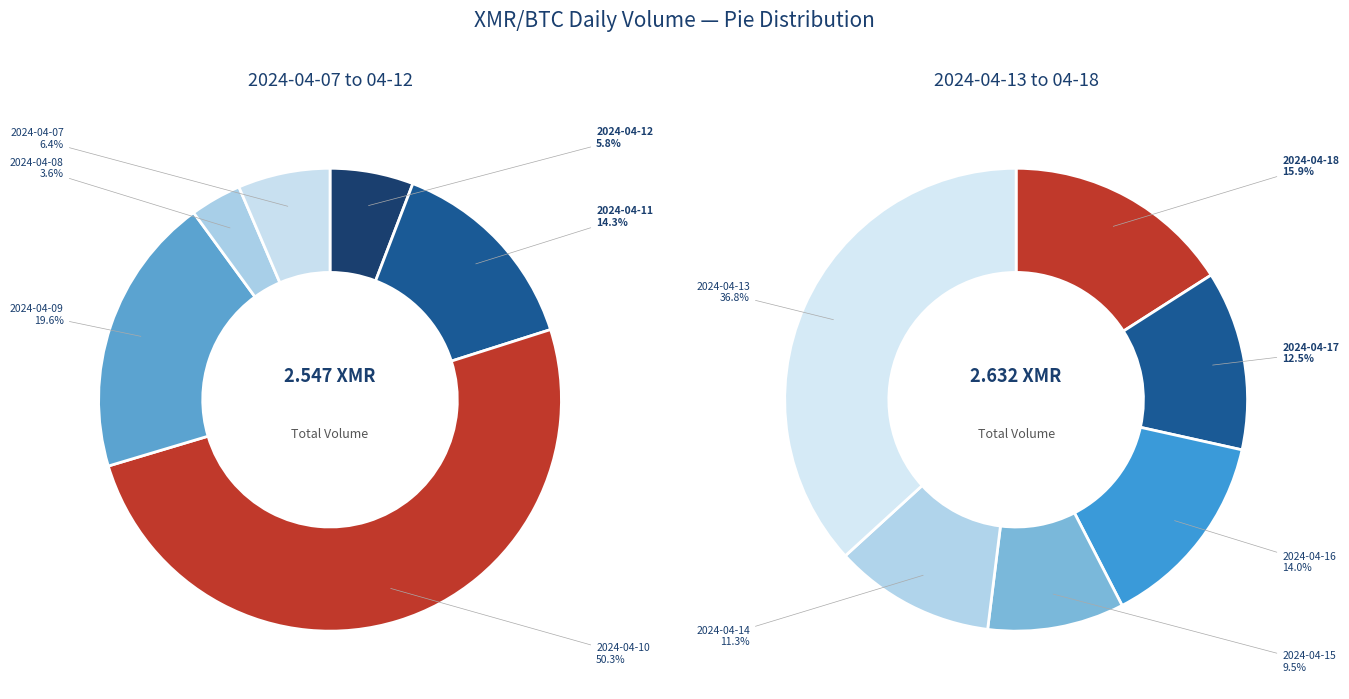

Which category has the biggest portion of the pie?

2024-04-10